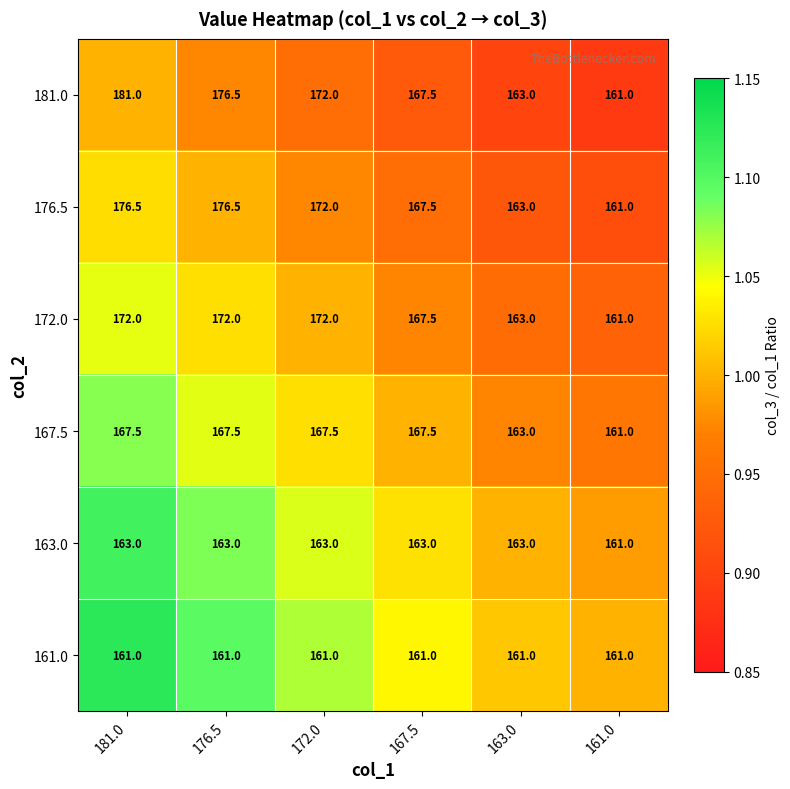

The 172.0 series shows 167.5 at 167.5. True or false?

True